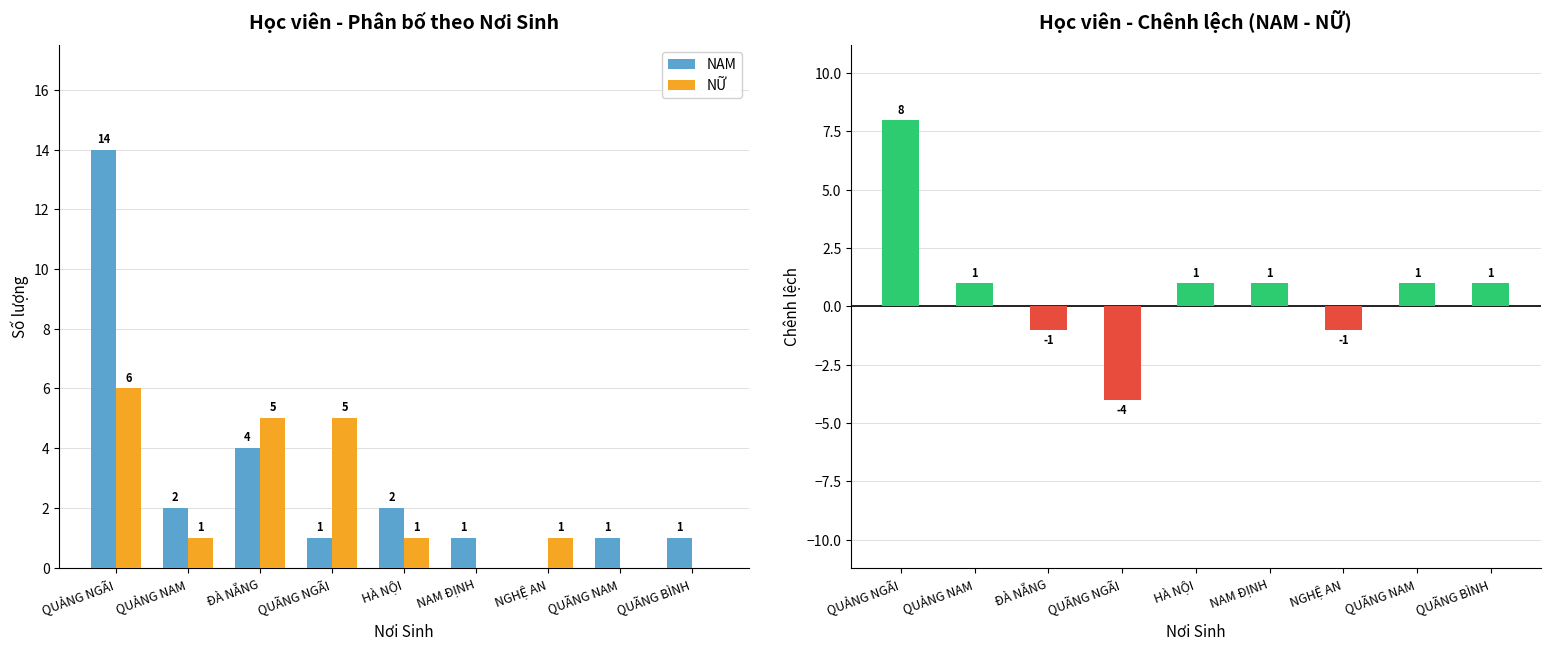

How many groups of bars are there?

9